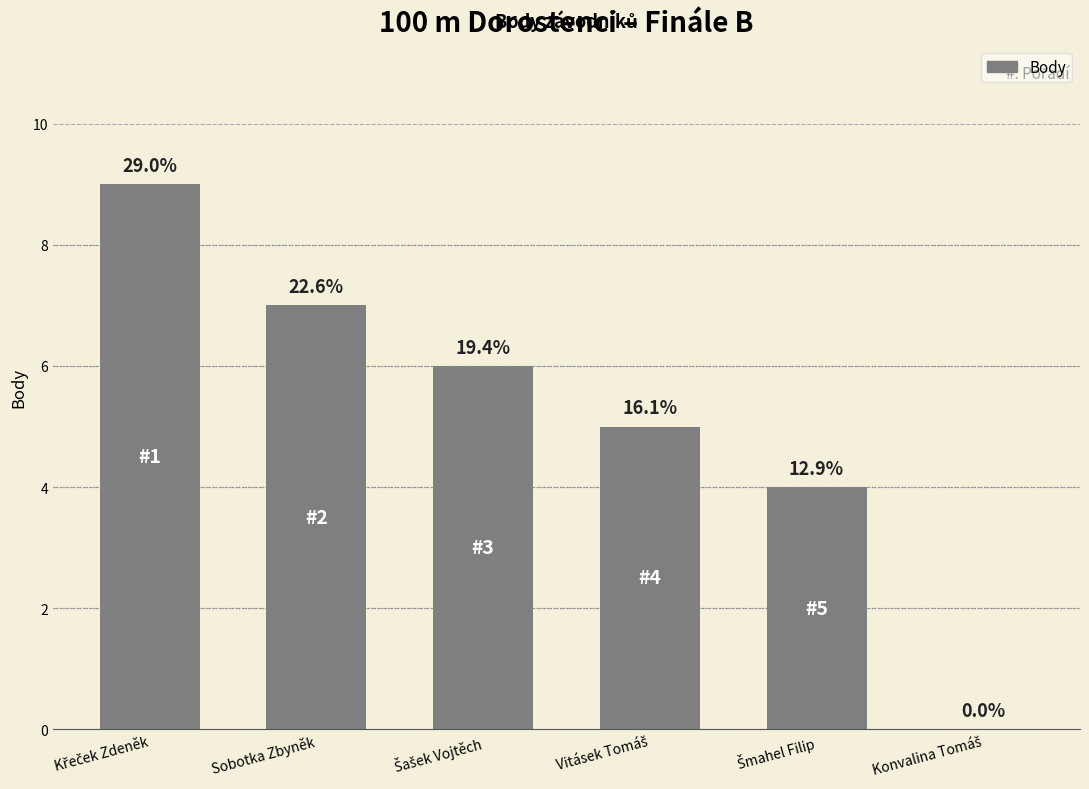

Reading left to right, extract all data points from this chart.

9	7	6	5	4	0